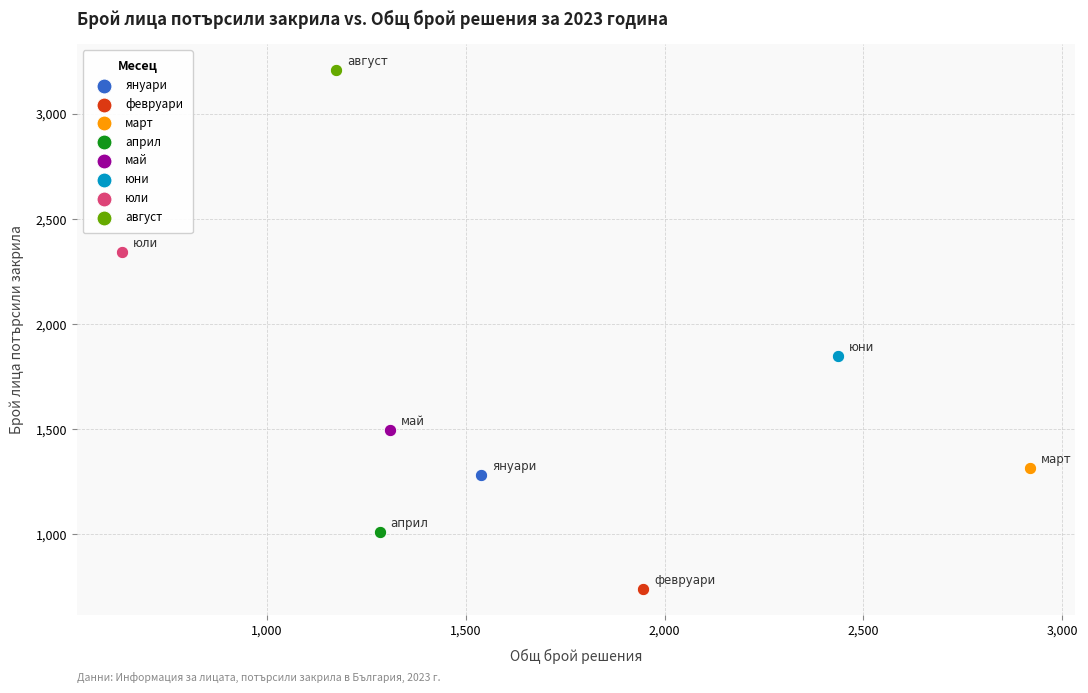

What are all the series names shown in the legend?

януари, февруари, март, април, май, юни, юли, август